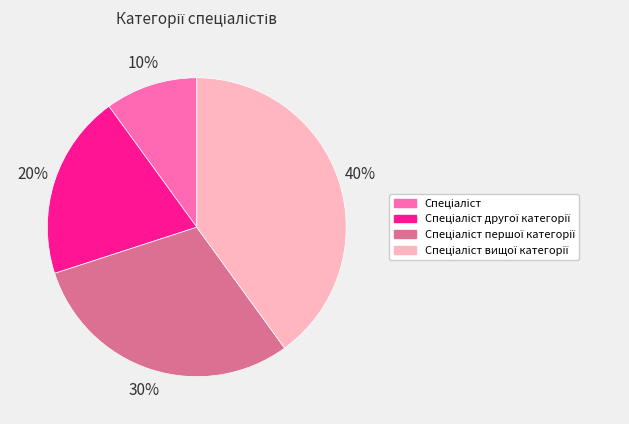

Is there a majority slice in this chart?

No